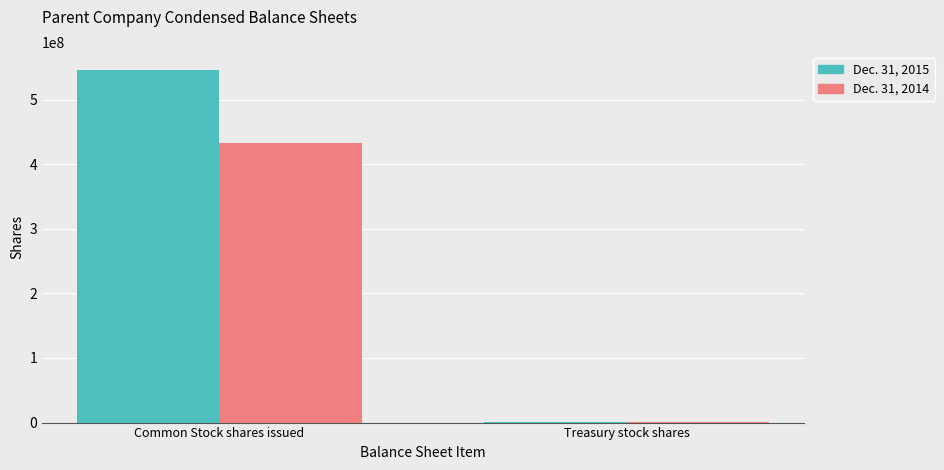

How many data points does each series have?

2